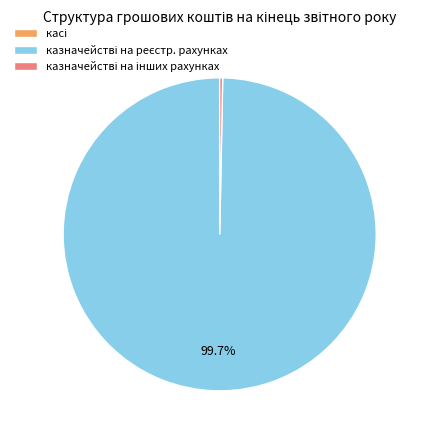

Is there a majority slice in this chart?

Yes